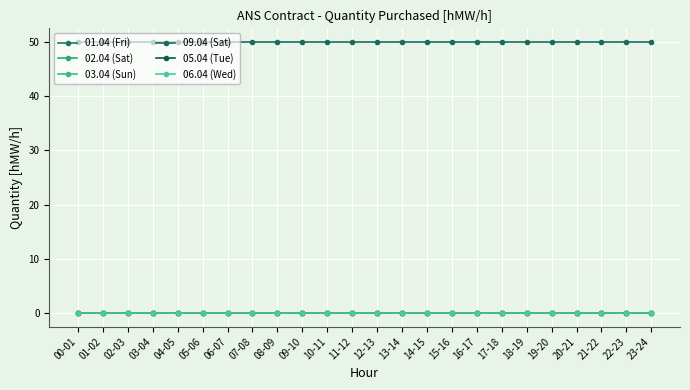

Does the chart have visible grid lines?

Yes